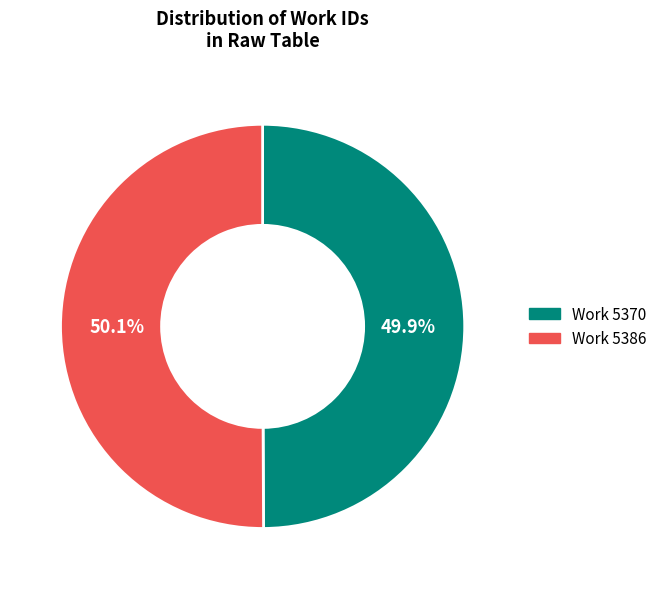

How many segments does this pie chart have?

2